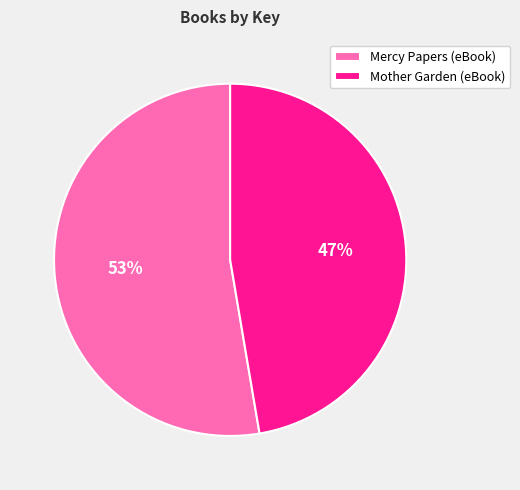

What is the smallest slice in the pie chart?

Mother Garden (eBook)